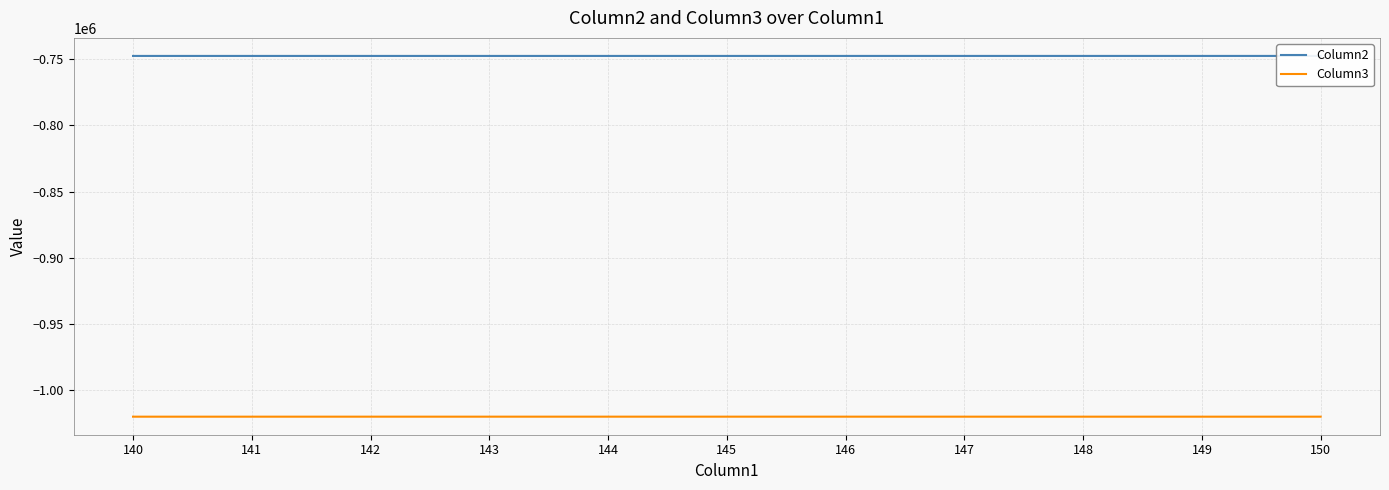

Is the value of Column3 at 142 greater than the value of Column2 at 140?

No